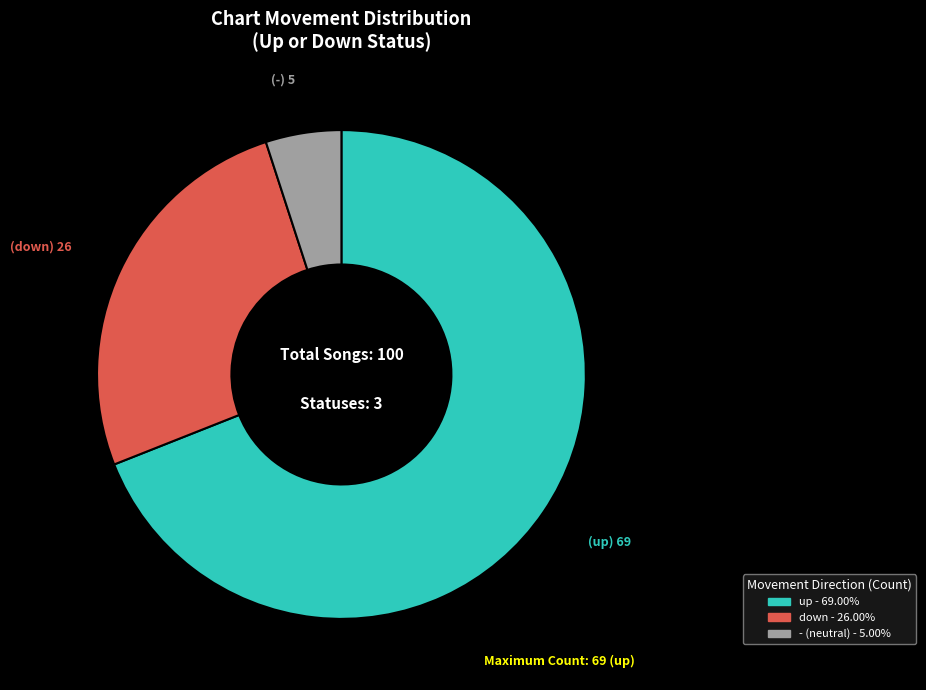

True or false: - accounts for 5% of the total.

True